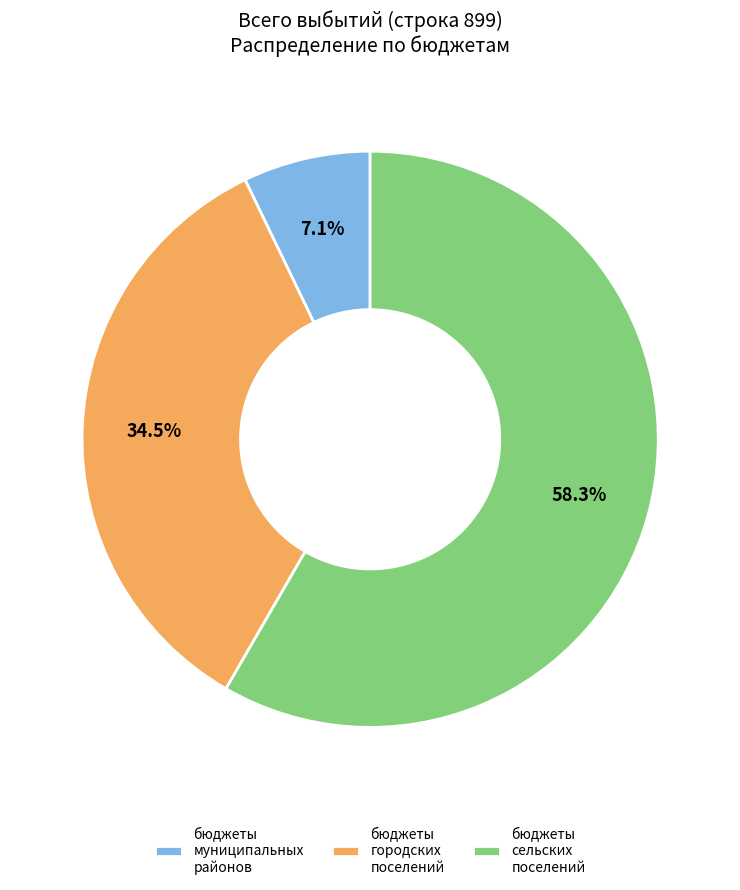

How many segments does this pie chart have?

3